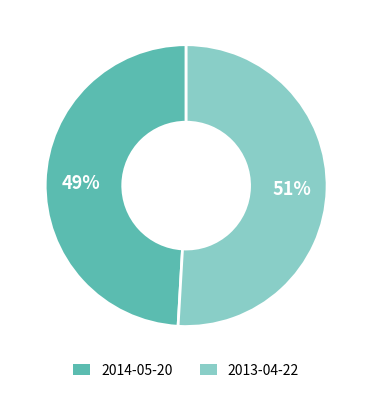

What percentage is the 2014-05-20 slice, to the nearest percent?

49%